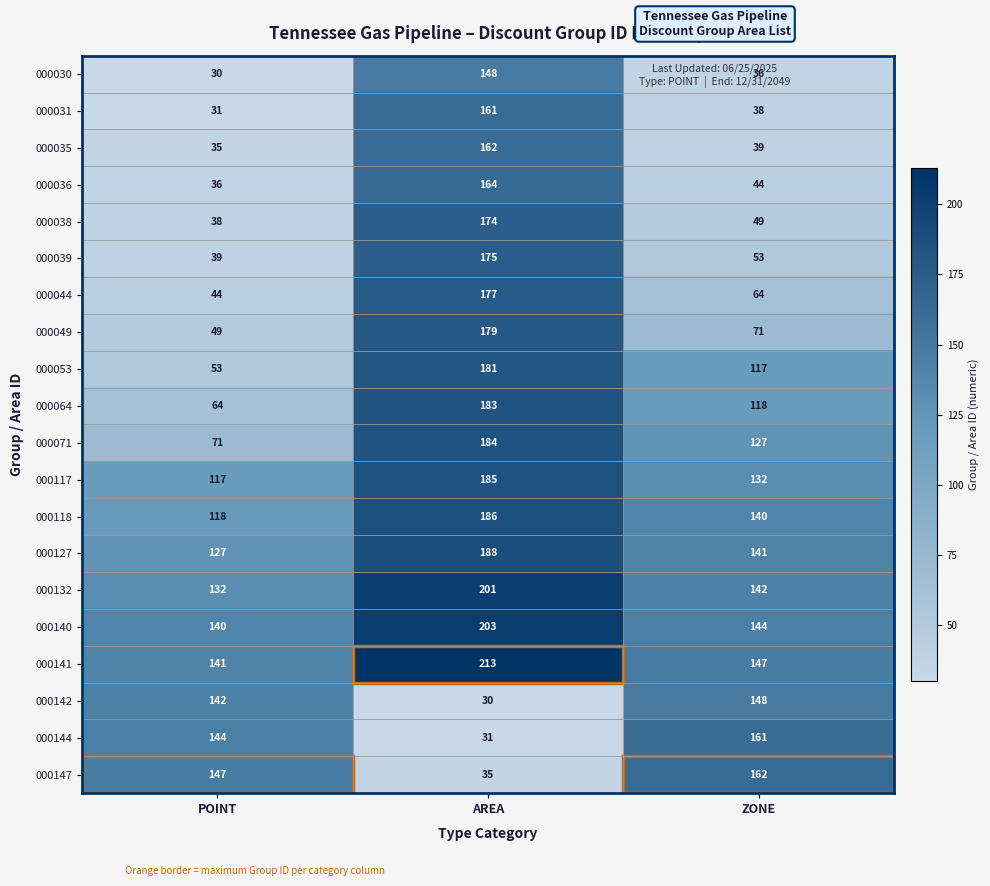

The value of 000064 at POINT is 23. True or false?

False